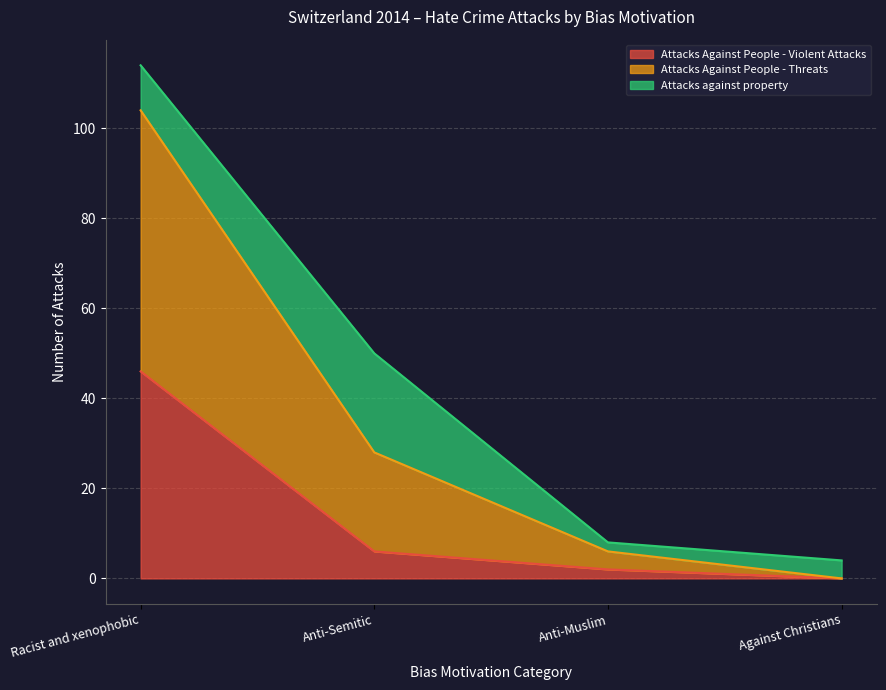

What is the total value across all series at Anti-Semitic?

50